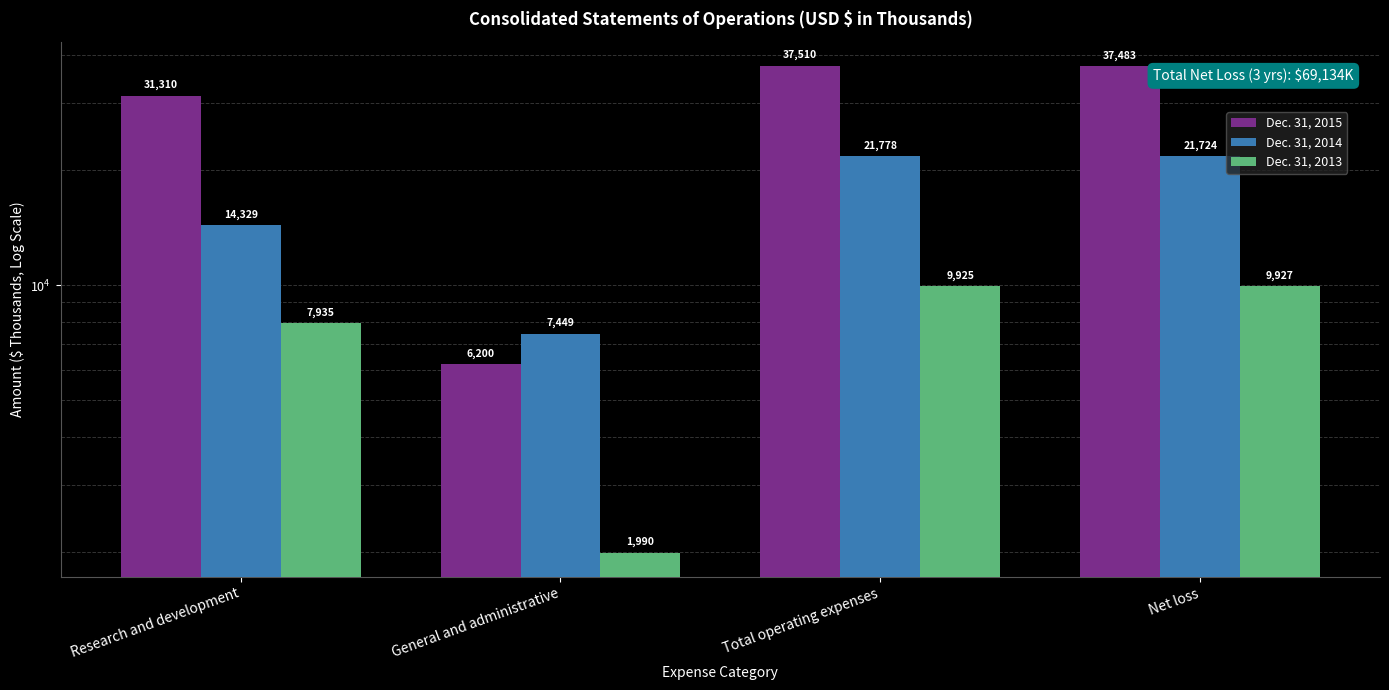

At which label does Dec. 31, 2013 reach its minimum?

General and administrative